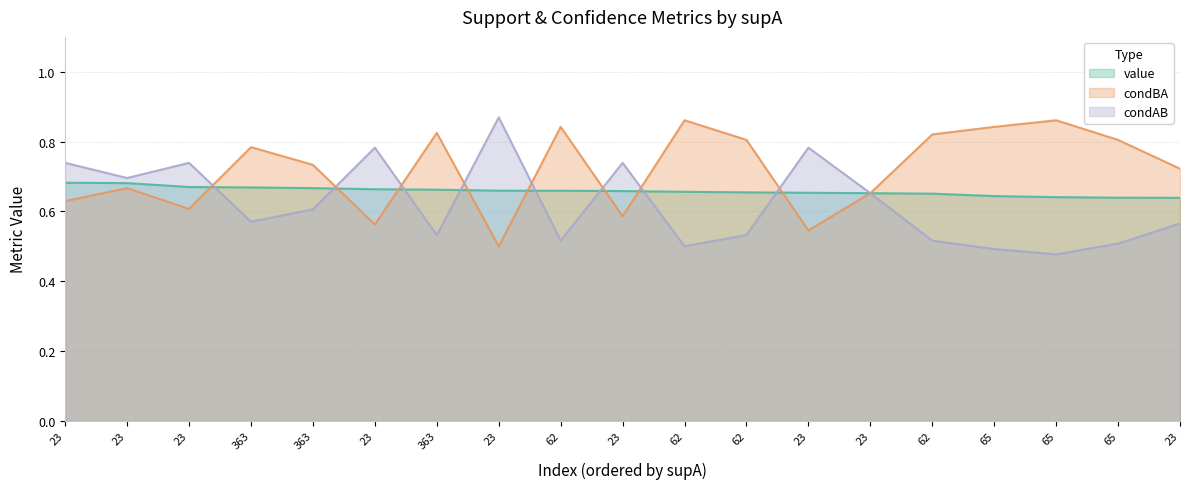

Which series has the widest spread of values?

condAB